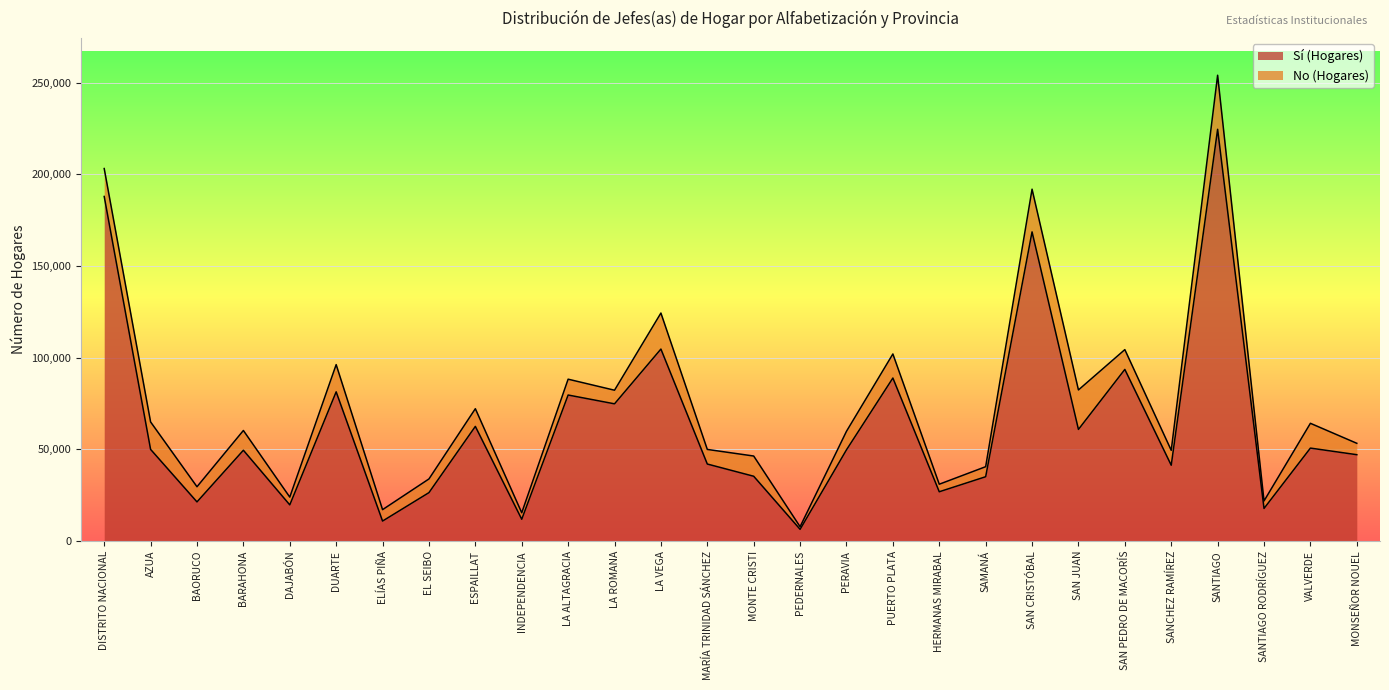

What is the sum of the values at SANCHEZ RAMÍREZ and SANTIAGO?

265937